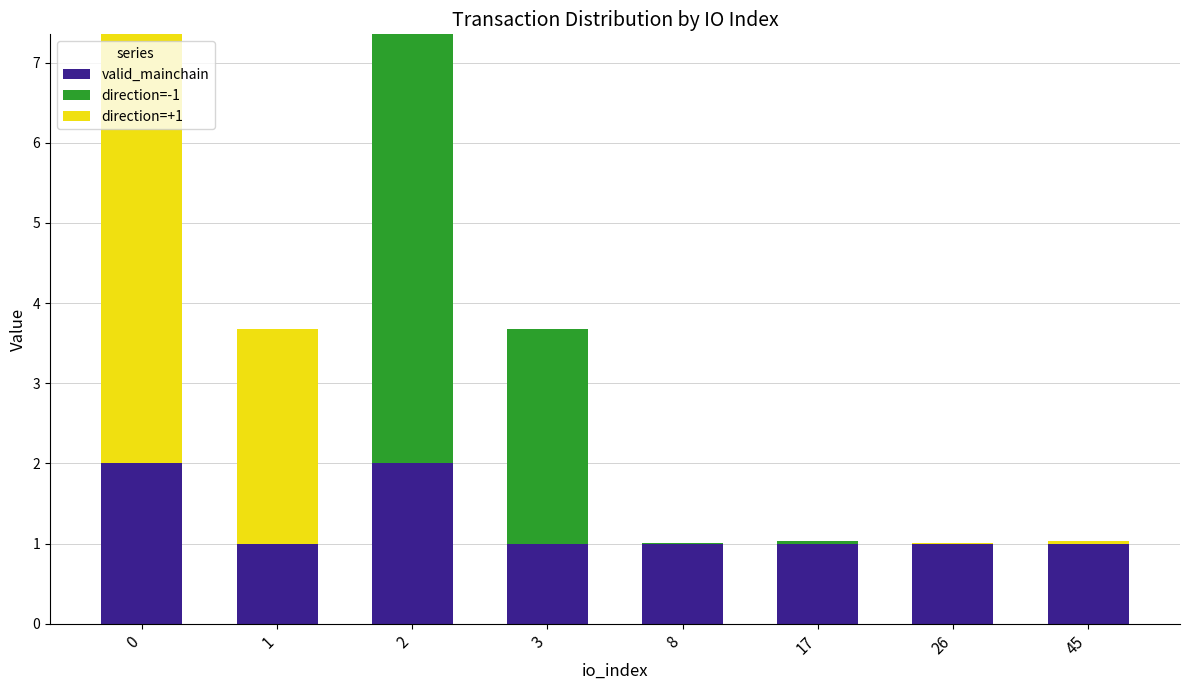

The valid_mainchain series shows 1.0 at 26. True or false?

True